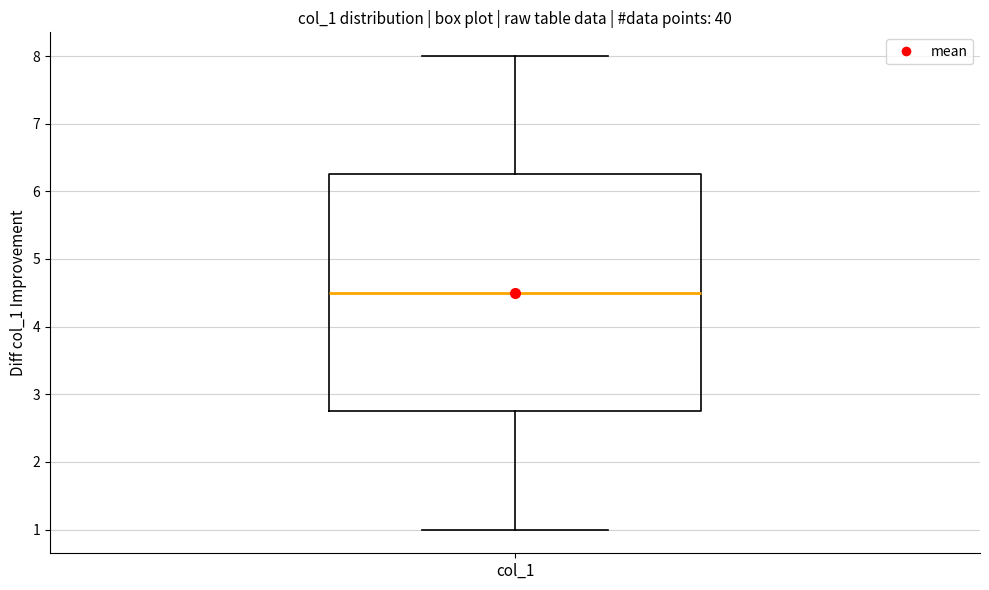

Read this box plot against the y-axis: the position of the median line, the range covered by the box, and the ends of both whiskers. The values are not printed on the chart, so give them approximately, as read against the axis.

median 4.5, box 2.8 to 6.3, whiskers 1.0 to 8.0